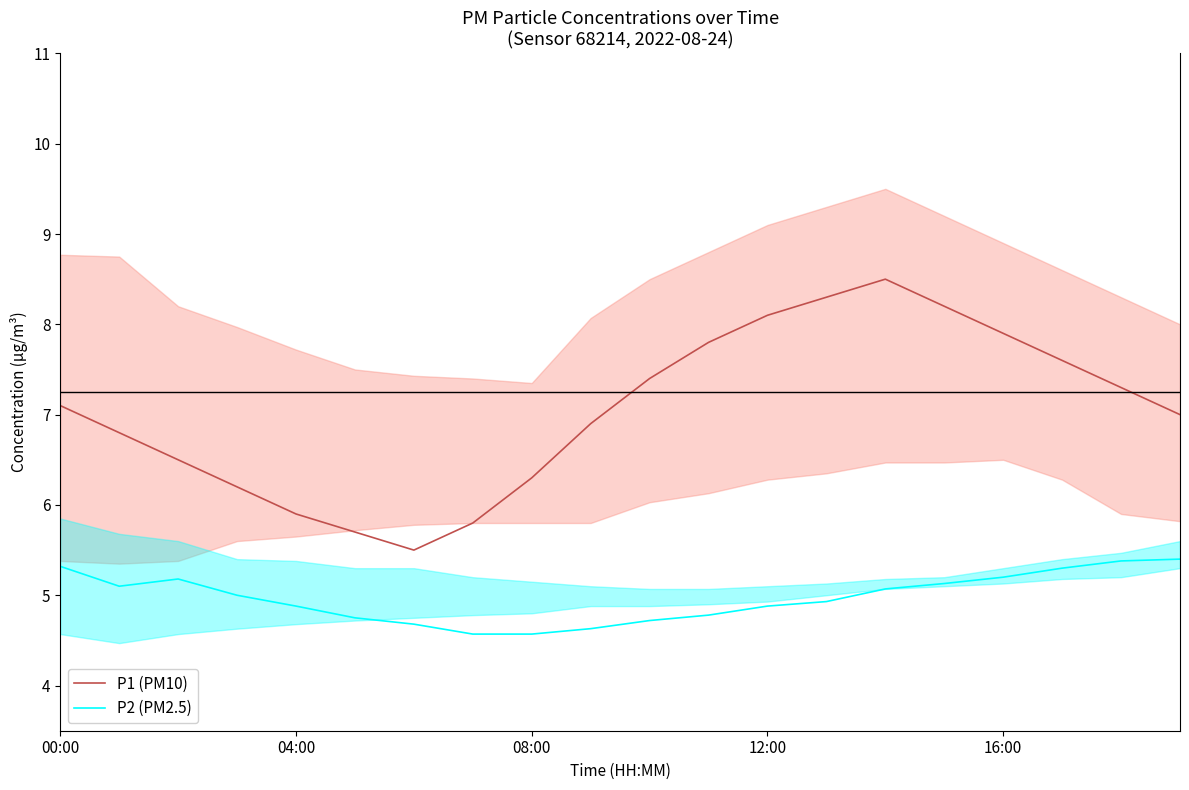

How many data points in P1 (PM10) are less than 7?

9